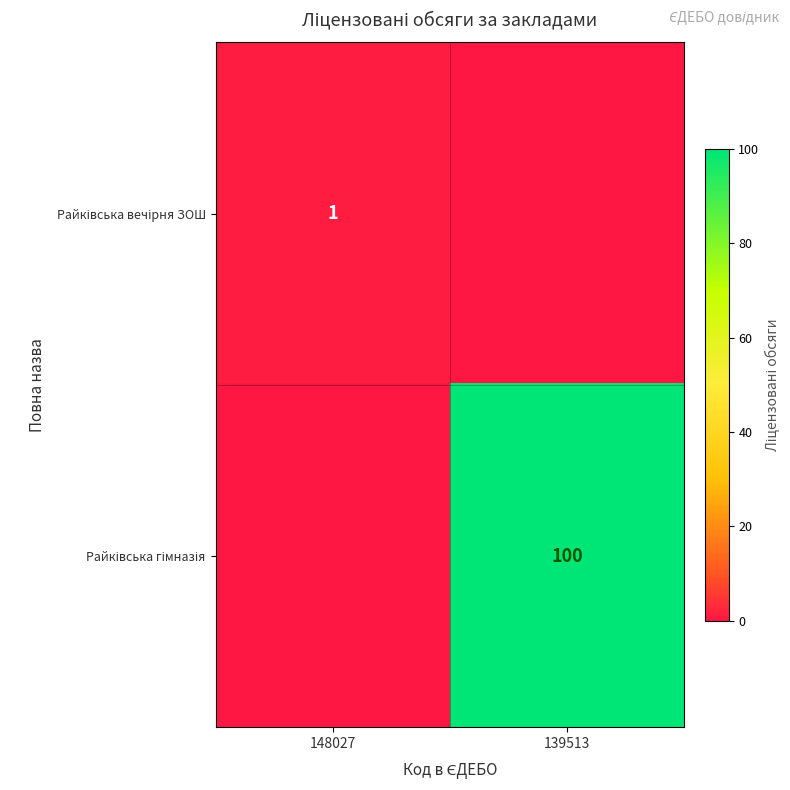

What is the greatest value displayed?

100